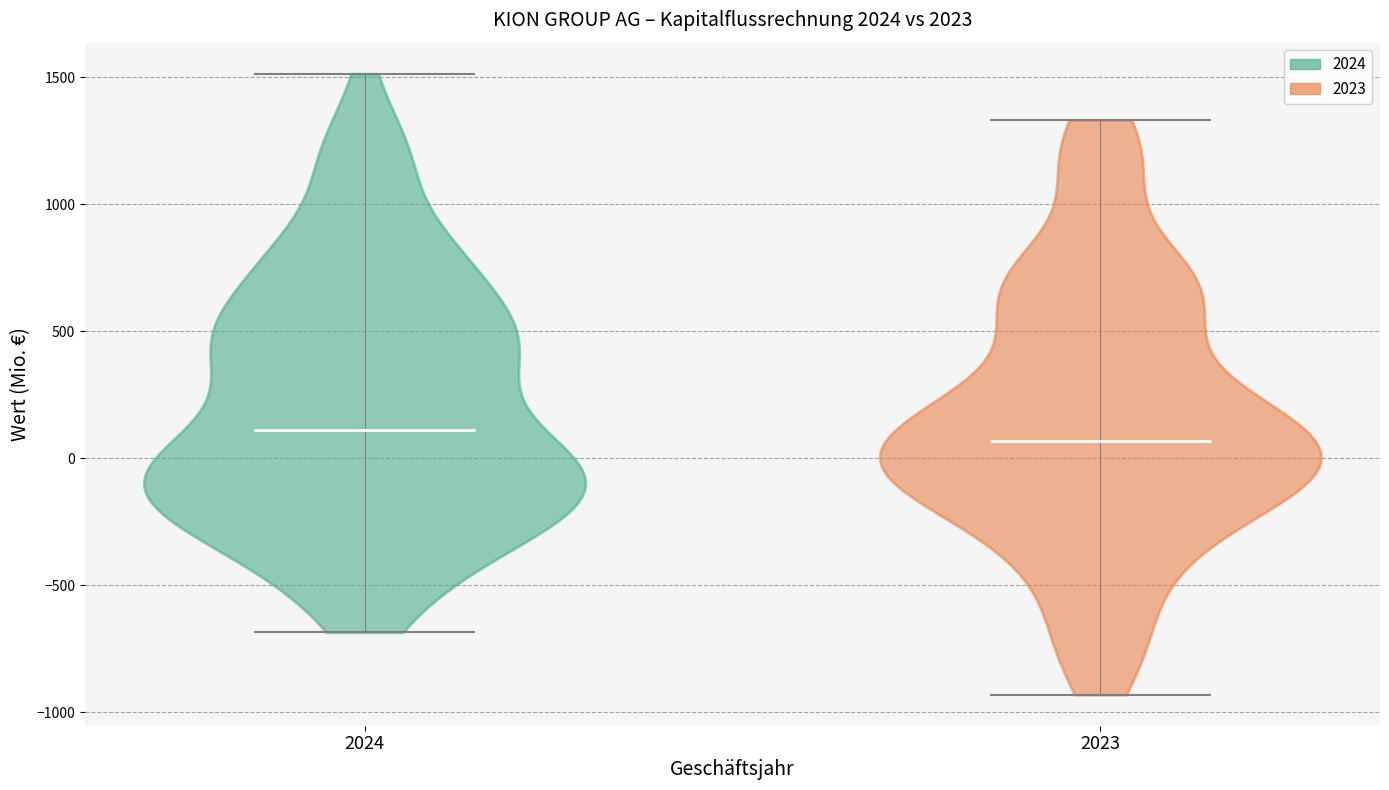

Reading left to right, read every violin against the y-axis: where its median line is, and the lowest and highest points it reaches. The values are not printed on the chart, so give them approximately, as read against the axis.

2024: median line 100, lowest point -700, highest point 1500
2023: median line 50, lowest point -950, highest point 1350